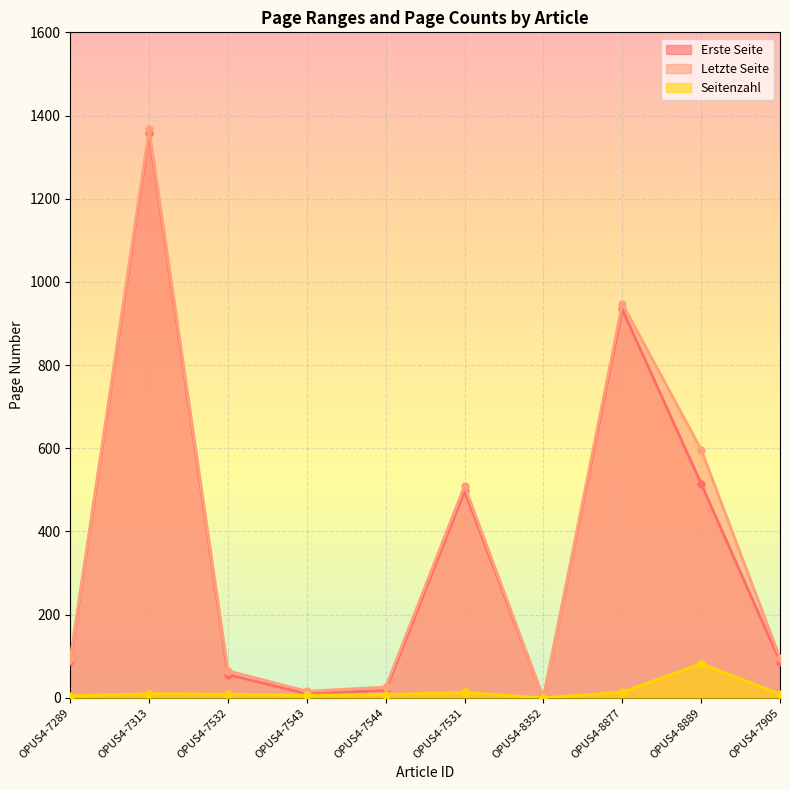

True or false: Erste Seite has more than 2 points higher than both neighbors.

True